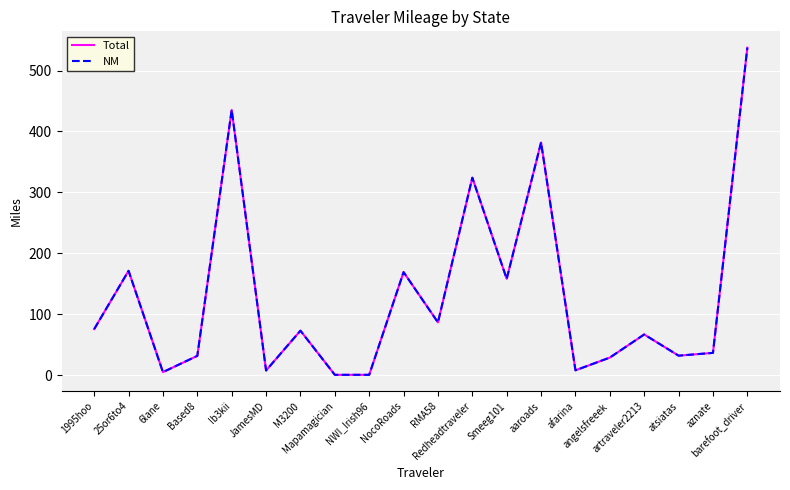

True or false: Total has more than 0 interior local peaks.

True